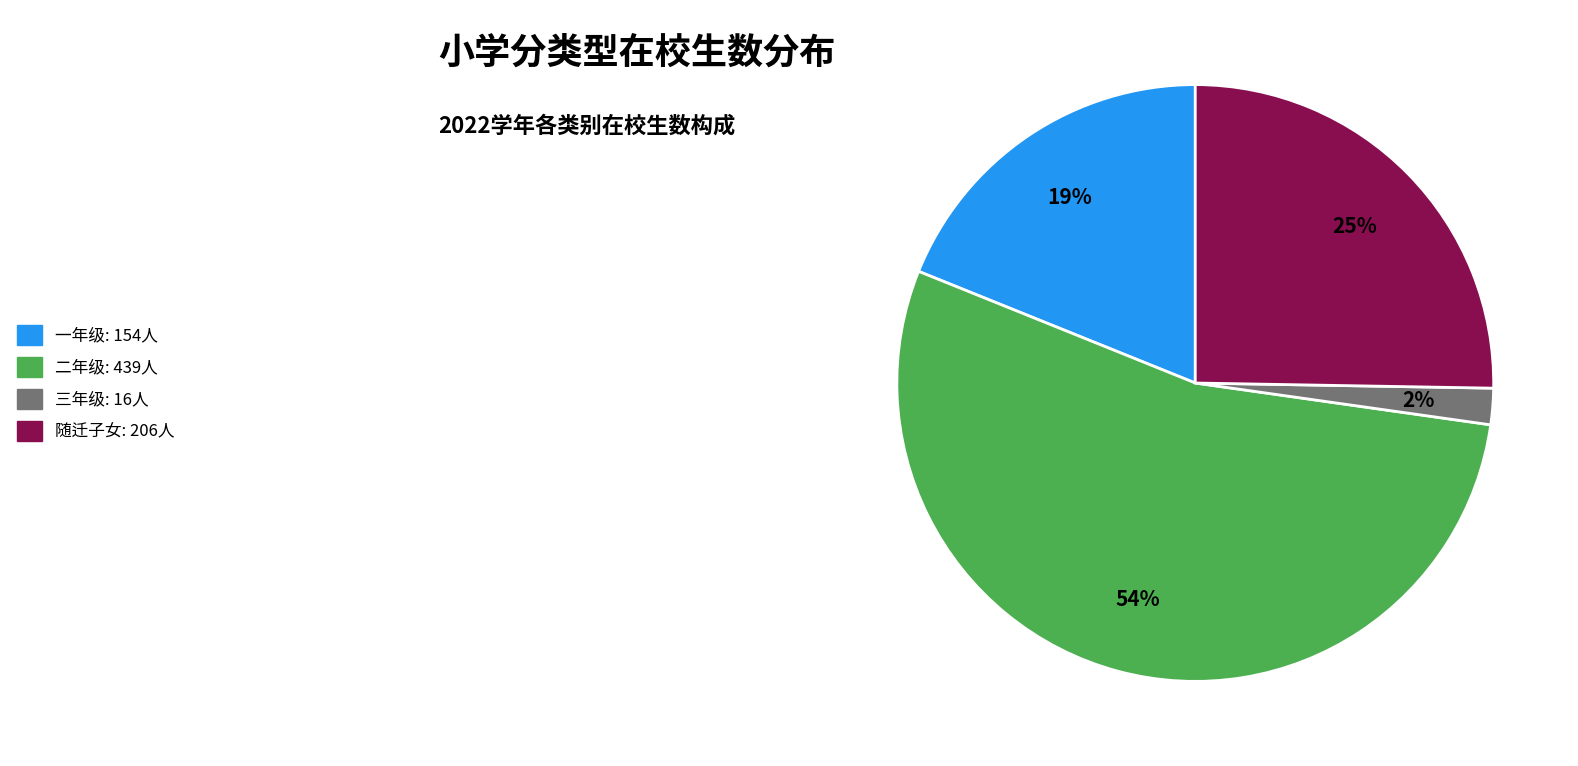

Is there any slice that represents more than half of the pie?

Yes